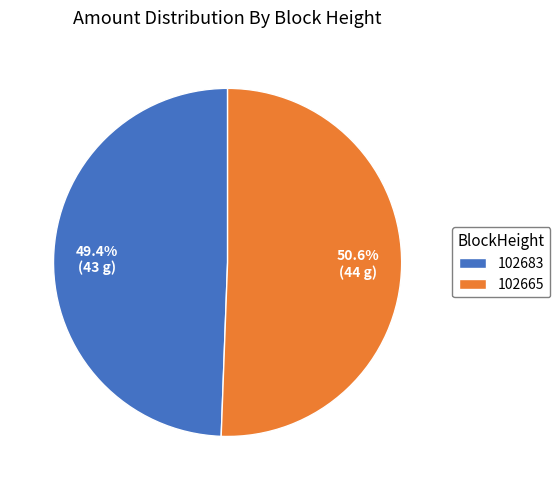

Is it true that 102683 is 1% of the pie?

False